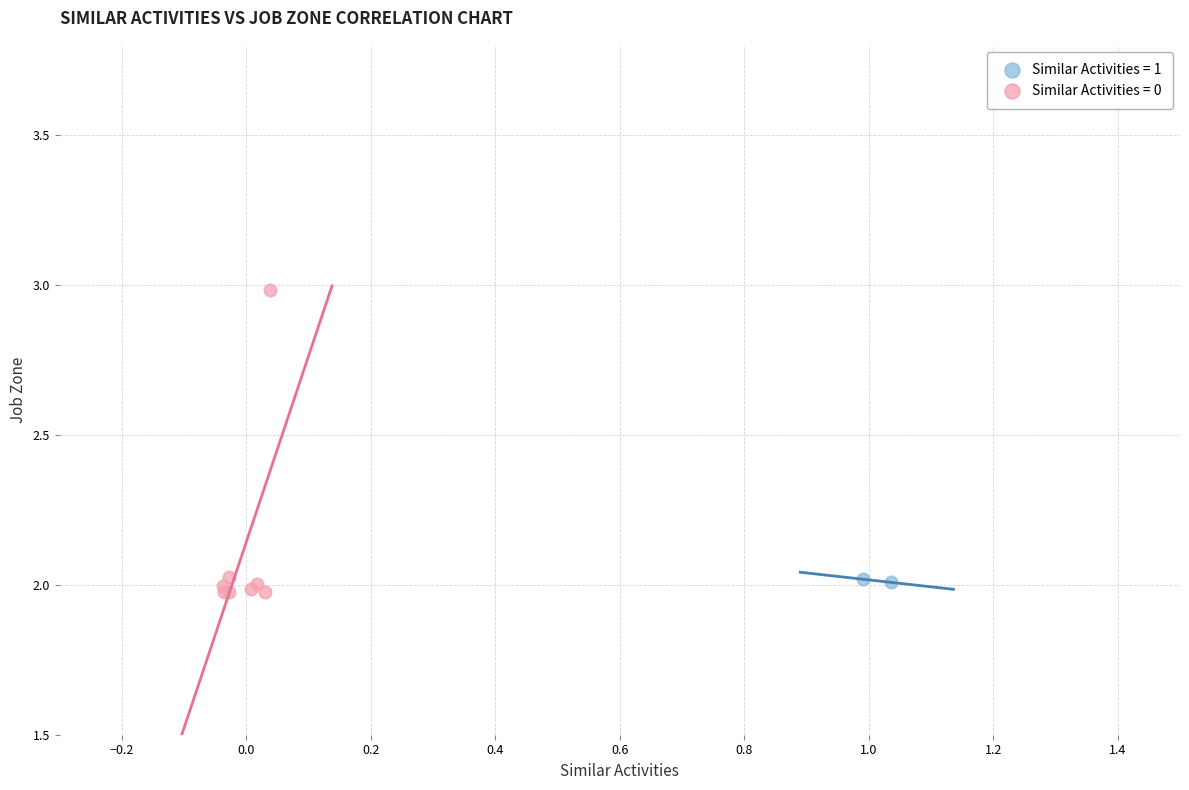

Which series contains the lowest Y value?

Similar Activities = 0